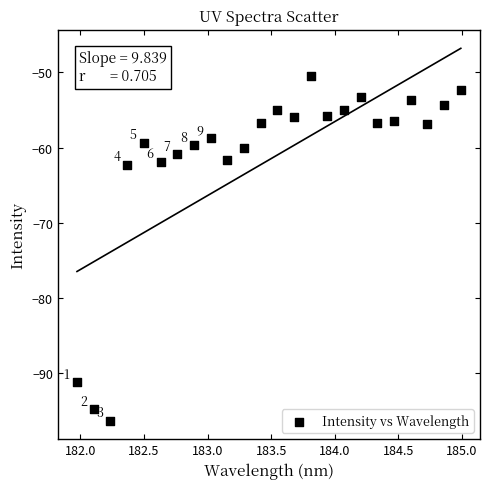

What is the range of X values (max minus min)?

3.0